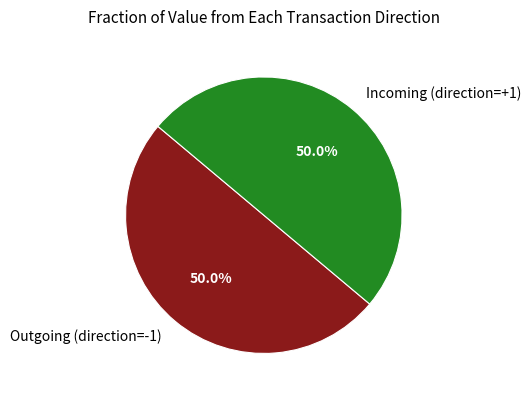

What is the ratio of the value at Outgoing (direction=-1) to the value at Incoming (direction=+1)?

1.0